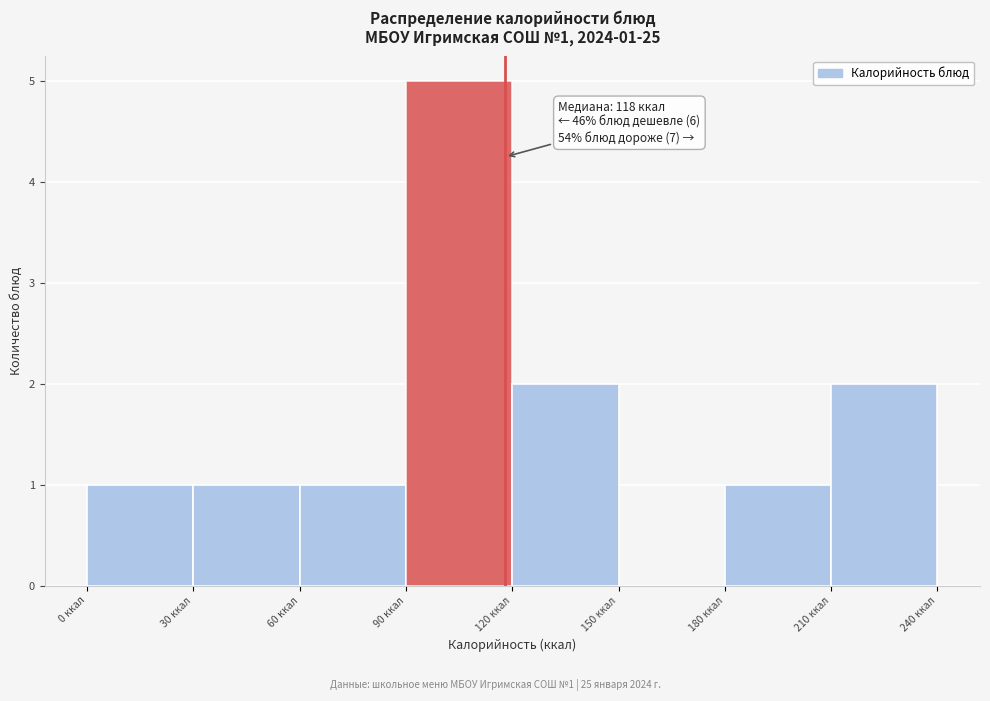

Over which range of the x-axis is the bar tallest?

90 to 120